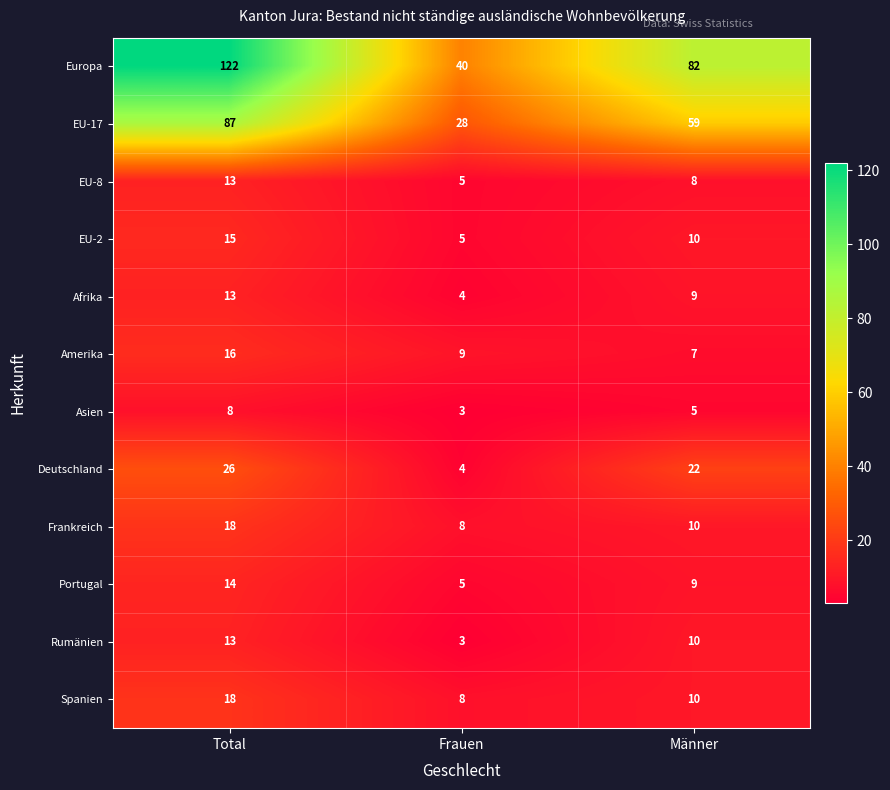

Between Total and Männer, which series saw the biggest shift?

Europa